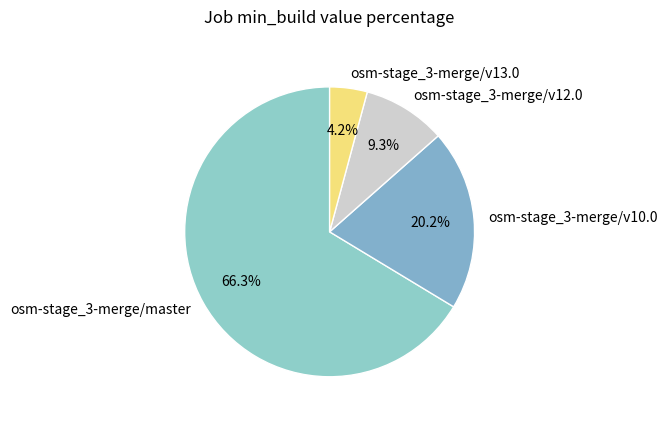

Approximately how many times larger is the value at osm-stage_3-merge/v10.0 compared to osm-stage_3-merge/v12.0?

2.2